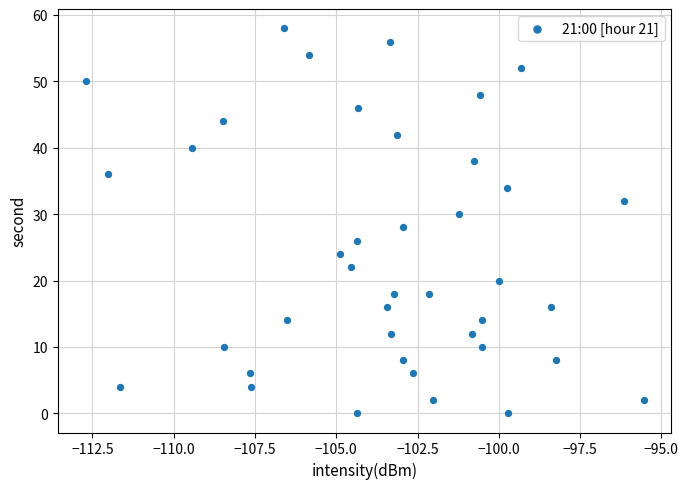

What is the range of Y values (max minus min)?

58